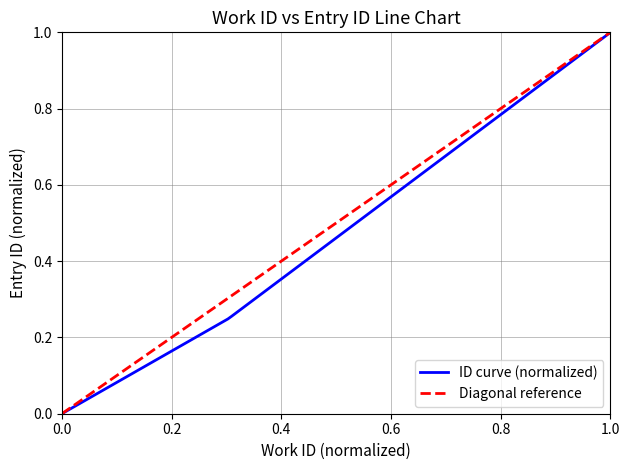

What is the difference between the second highest and second lowest values?

0.8